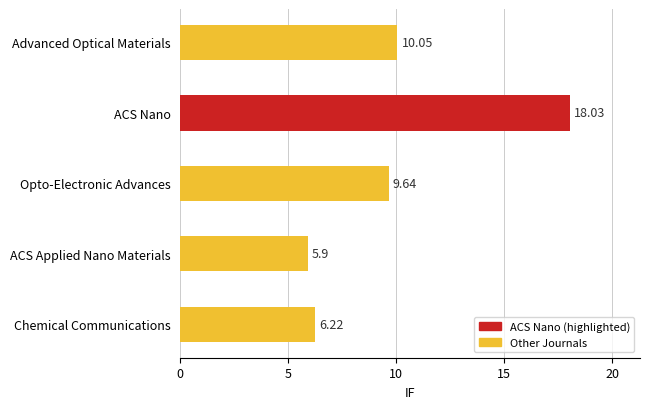

What is the difference between the maximum and minimum values?

12.1